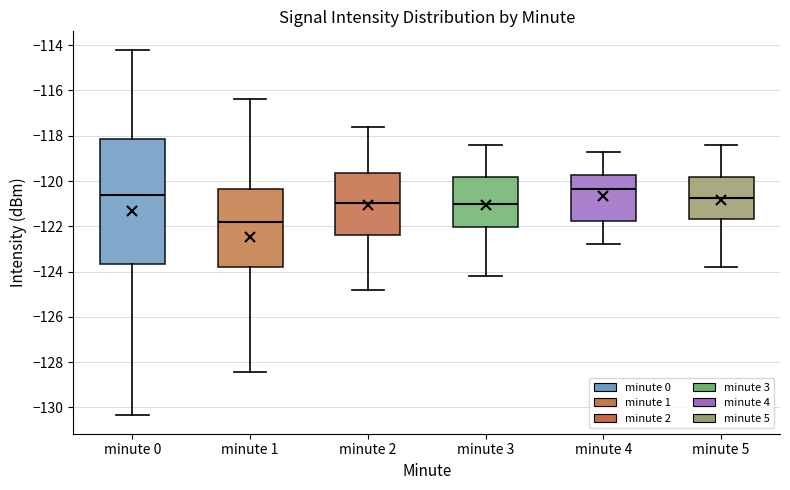

Reading left to right, transcribe this box plot: for each box, give where its median line is, the range the box spans, and where its two whiskers end, as read against the y-axis. The values are not printed on the chart, so give them approximately, as read against the axis.

minute 0: median -120.6, box -123.6 to -118.2, whiskers -130.4 to -114.2
minute 1: median -121.8, box -123.8 to -120.4, whiskers -128.4 to -116.4
minute 2: median -121.0, box -122.4 to -119.6, whiskers -124.8 to -117.6
minute 3: median -121.0, box -122.0 to -119.8, whiskers -124.2 to -118.4
minute 4: median -120.4, box -121.8 to -119.8, whiskers -122.8 to -118.6
minute 5: median -120.8, box -121.6 to -119.8, whiskers -123.8 to -118.4